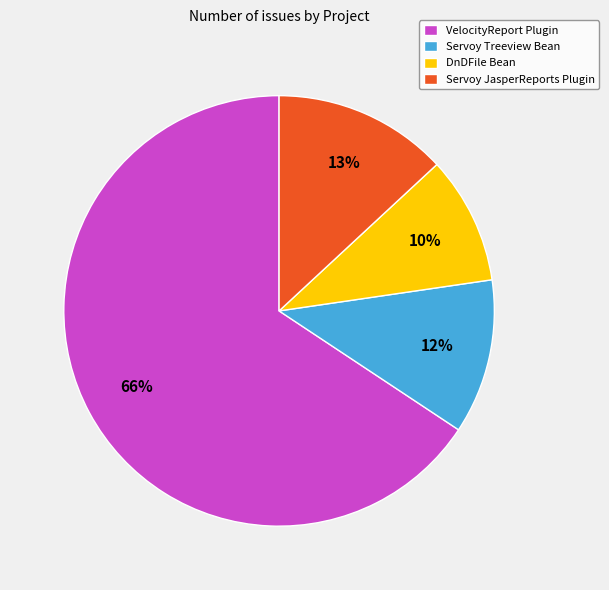

Combined, do VelocityReport Plugin and DnDFile Bean account for over 50%?

Yes